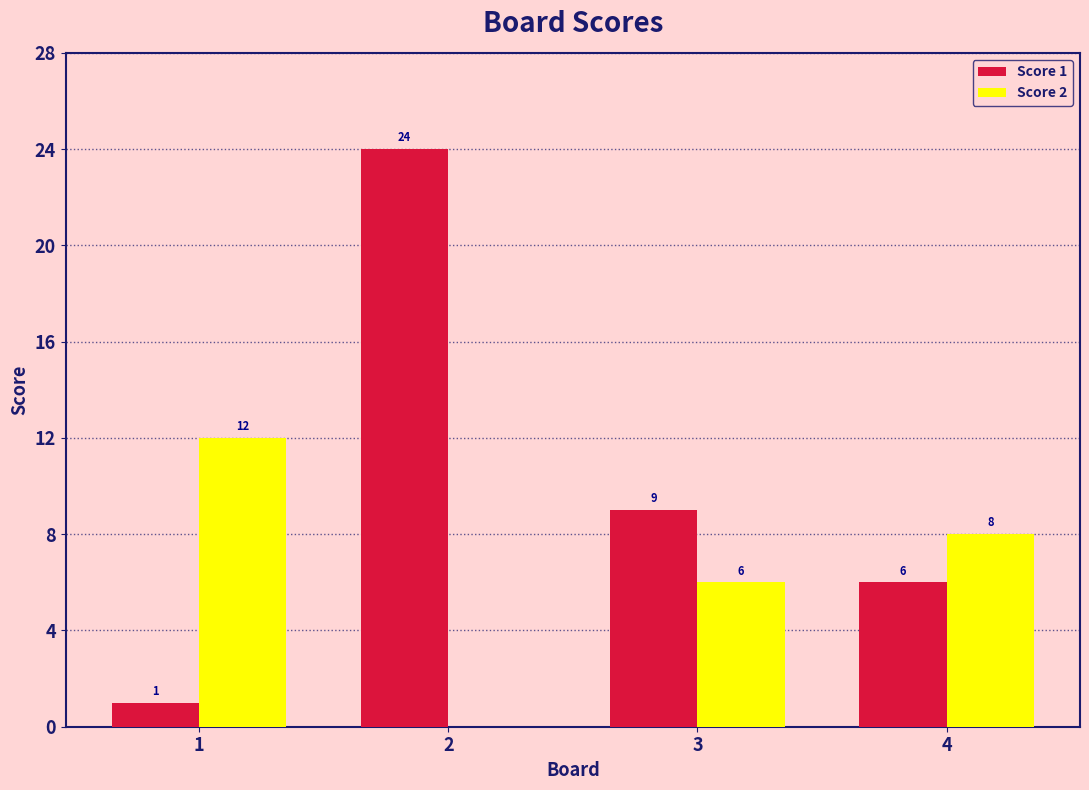

Reading right to left, extract all data points from this chart.

Score 1: 4=6	3=9	2=24	1=1
Score 2: 4=8	3=6	2=0	1=12